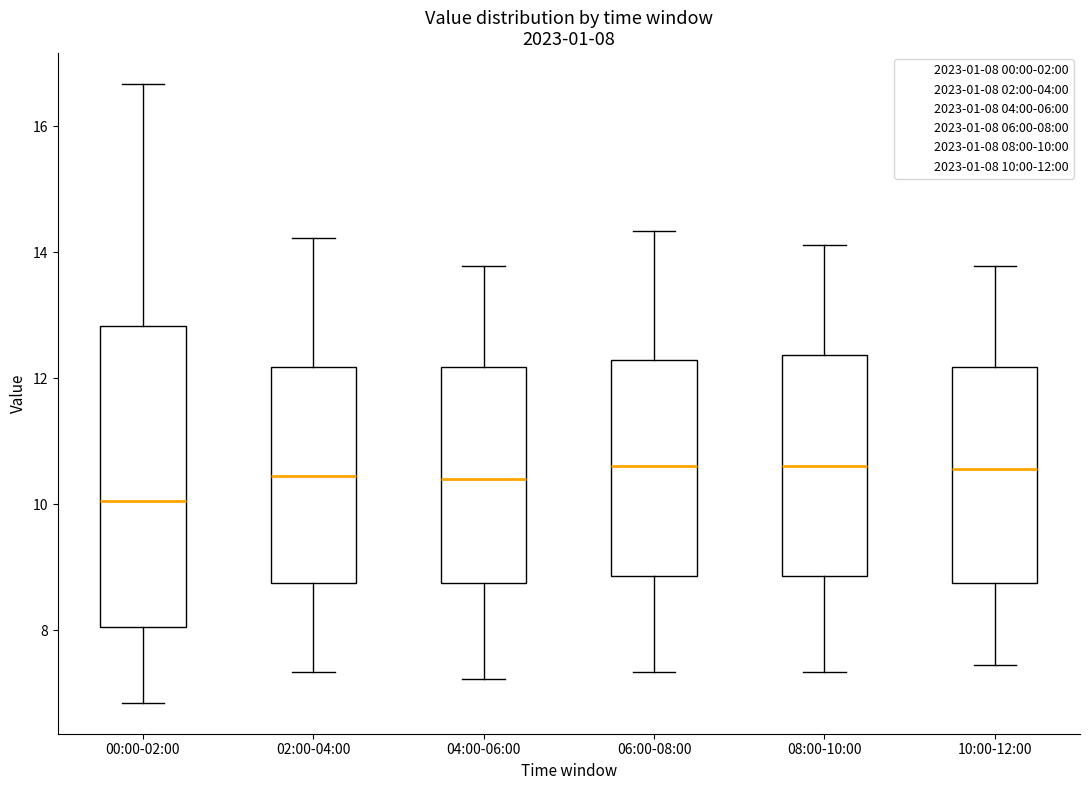

Which box is the tallest, from its lower edge to its upper edge?

00:00-02:00